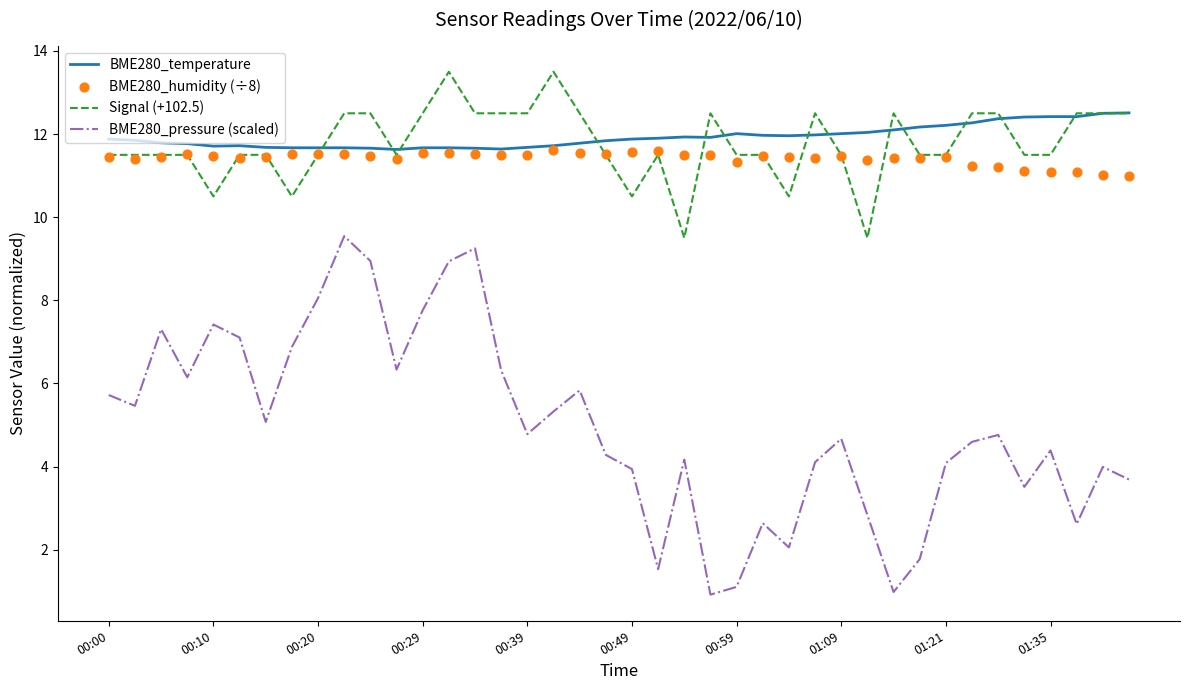

The BME280_pressure (scaled) series shows 1.6 at 00:29. True or false?

False